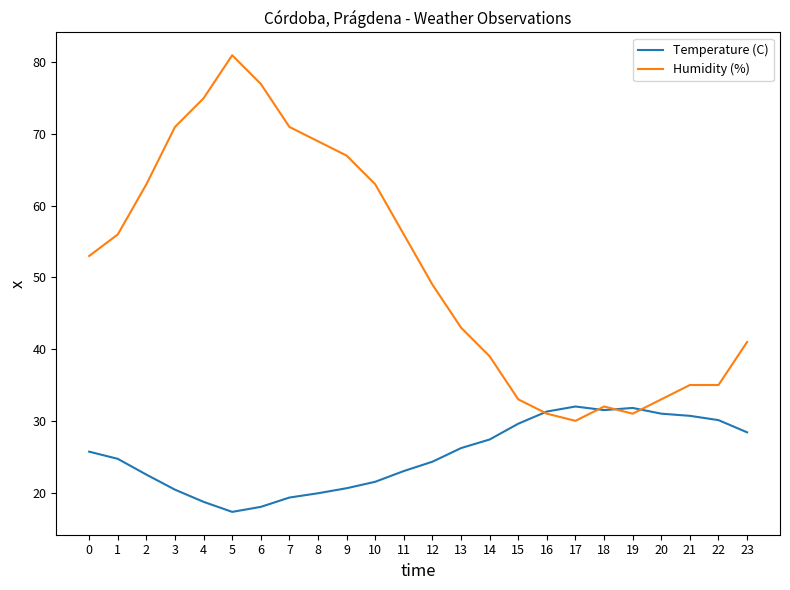

Is this an area chart (filled region under the line)?

No